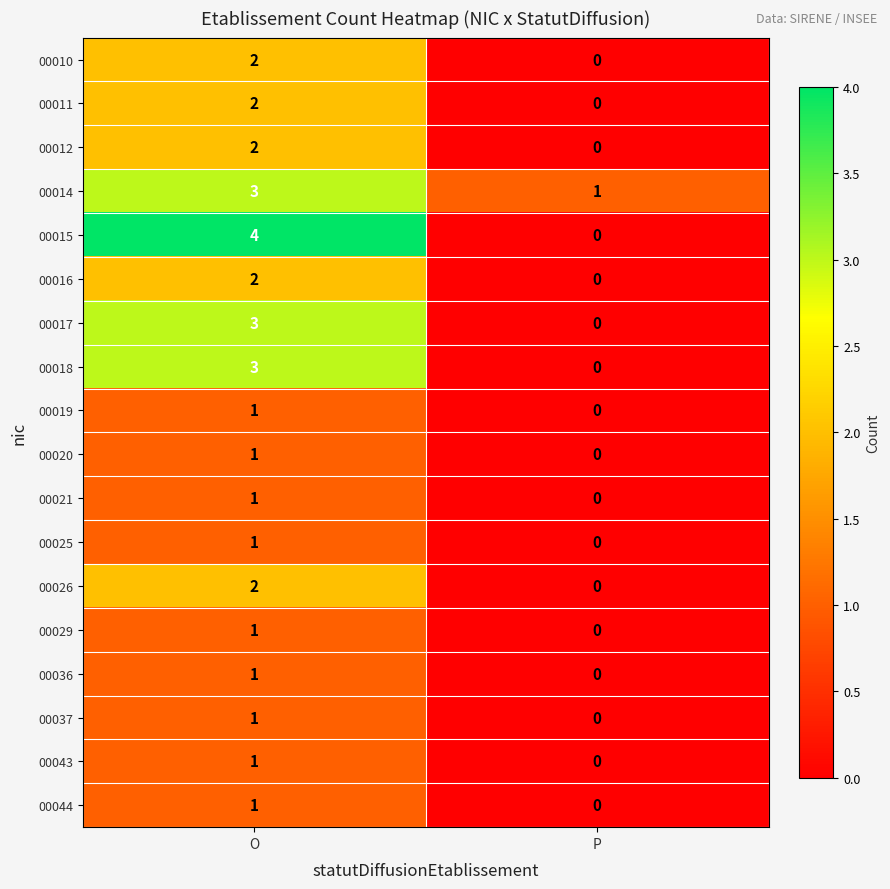

What is the total value across all series at O?

32